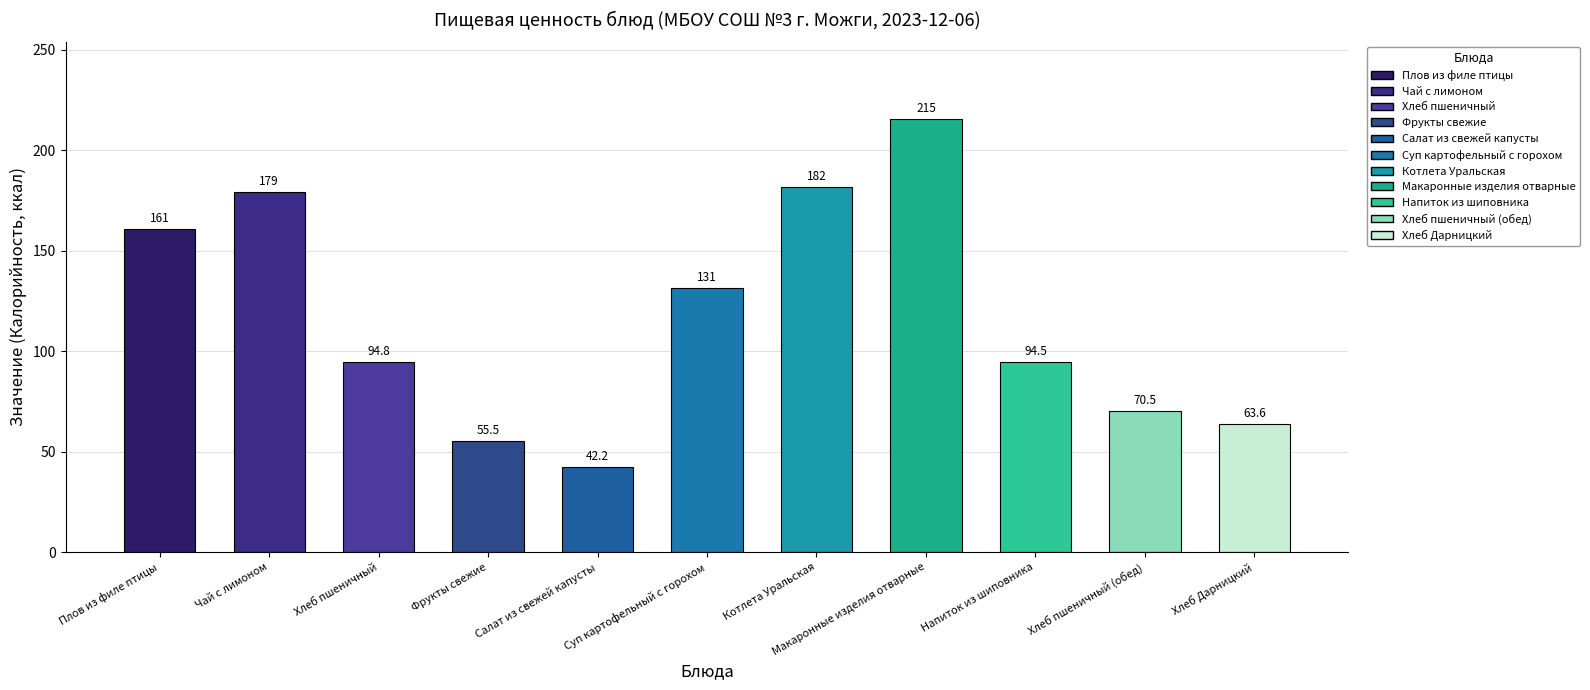

What position from the right is Чай с лимоном?

10